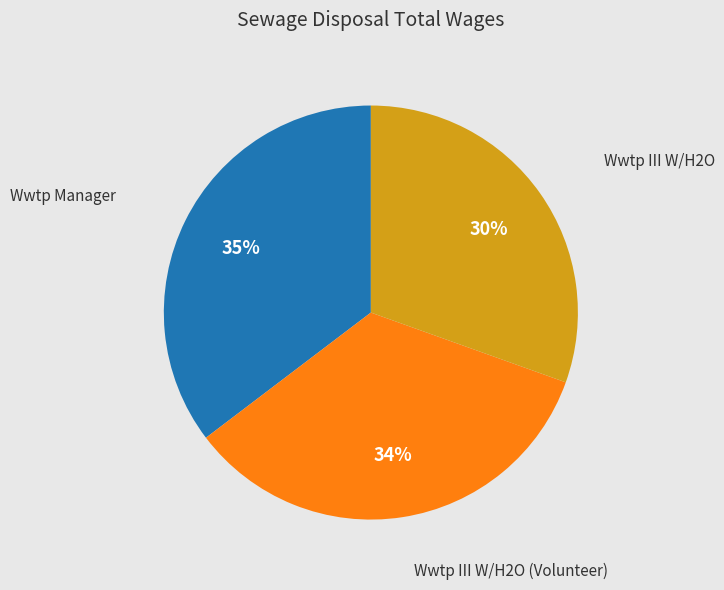

Which category has the smallest portion of the pie?

Wwtp III W/H2O